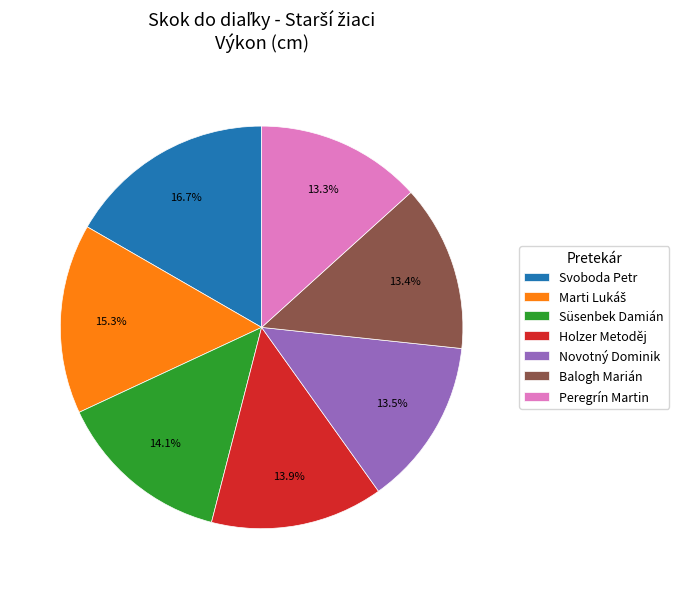

What is the largest slice in the pie chart?

Svoboda Petr